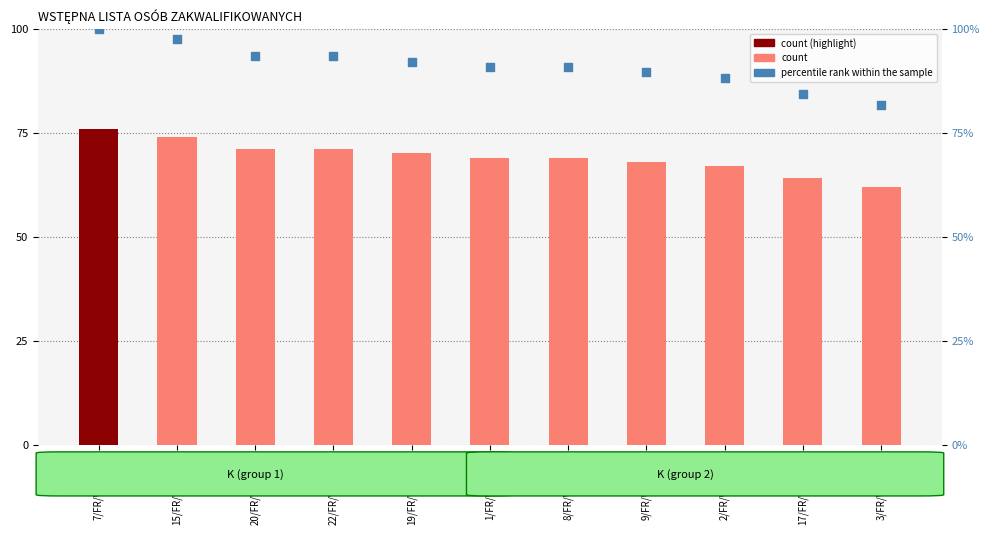

At how many categories does at least one series exceed 74?

11